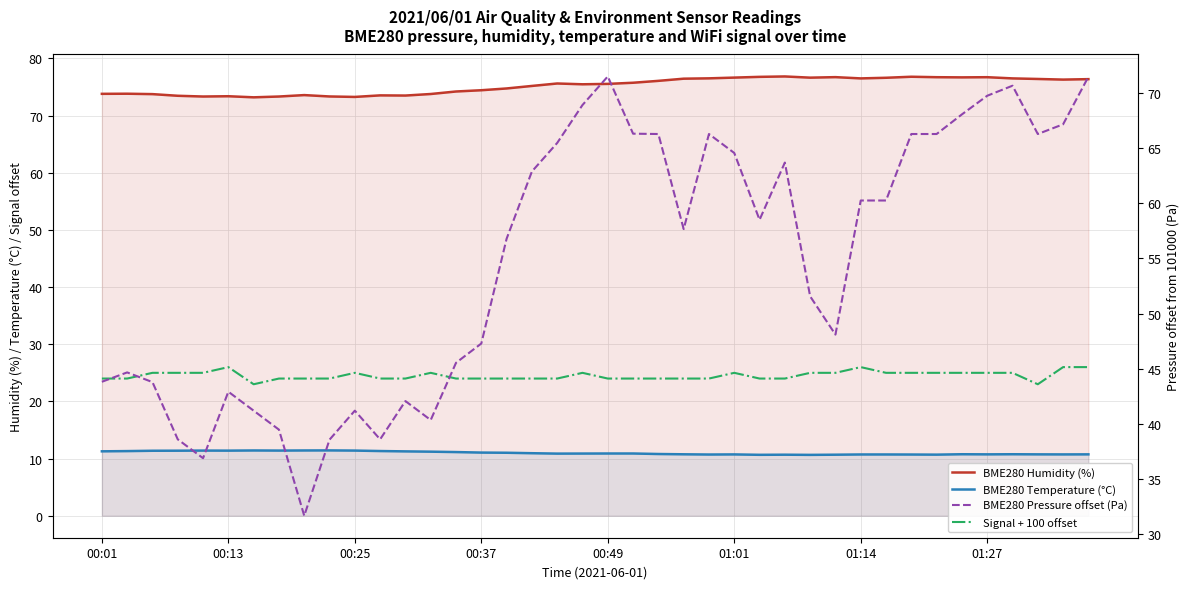

Reading left to right, extract all data points from this chart.

BME280 Humidity (%): 73.8	73.8	73.8	73.5	73.3	73.4	73.2	73.3	73.6	73.3	73.3	73.5	73.5	73.8	74.2	74.4	74.7	75.2	75.6	75.5	75.5	75.7	76.1	76.5	76.5	76.6	76.8	76.8	76.6	76.7	76.5	76.6	76.8	76.7	76.7	76.7	76.5	76.4	76.3	76.4
BME280 Temperature (°C): 11.3	11.3	11.4	11.4	11.4	11.4	11.4	11.4	11.4	11.4	11.4	11.3	11.3	11.2	11.1	11.1	11.0	10.9	10.9	10.9	10.9	10.9	10.8	10.8	10.7	10.7	10.7	10.7	10.7	10.7	10.7	10.7	10.7	10.7	10.8	10.7	10.8	10.7	10.7	10.7
Signal + 100 offset: 24.0	24.0	25.0	25.0	25.0	26.0	23.0	24.0	24.0	24.0	25.0	24.0	24.0	25.0	24.0	24.0	24.0	24.0	24.0	25.0	24.0	24.0	24.0	24.0	24.0	25.0	24.0	24.0	25.0	25.0	26.0	25.0	25.0	25.0	25.0	25.0	25.0	23.0	26.0	26.0
BME280 Pressure offset (Pa): 43.8	44.7	43.8	38.6	36.9	42.9	41.2	39.5	31.7	38.6	41.2	38.6	42.1	40.3	45.5	47.3	56.8	62.9	65.5	68.9	71.5	66.3	66.3	57.7	66.3	64.6	58.5	63.7	51.6	48.1	60.2	60.2	66.3	66.3	68.1	69.8	70.7	66.3	67.2	71.5